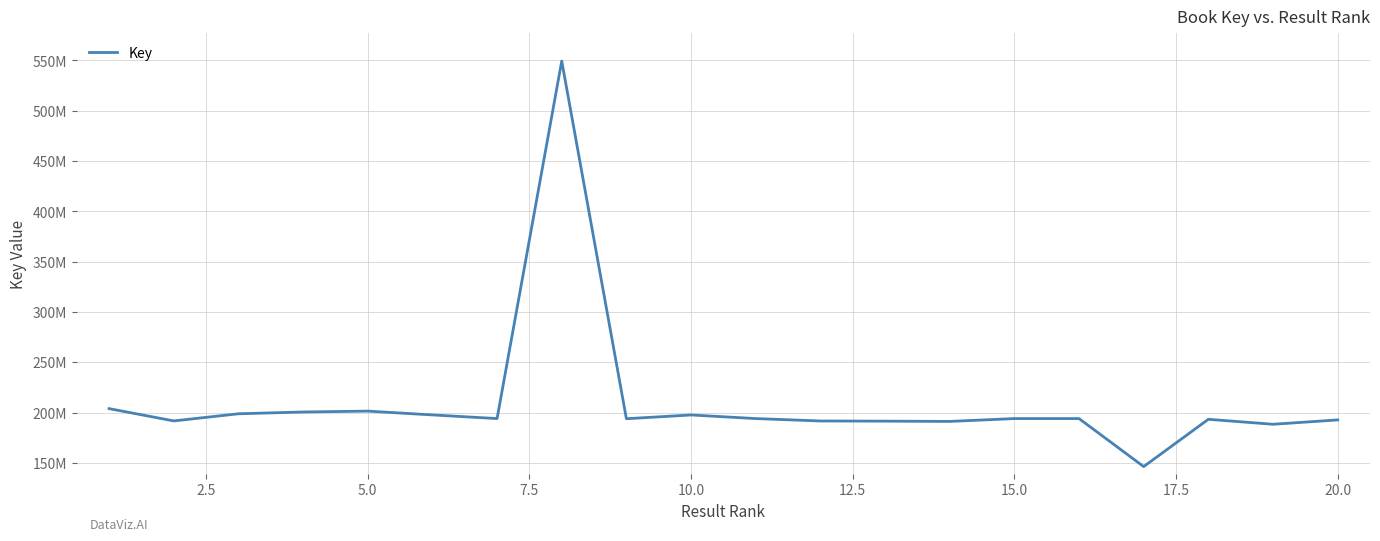

What is the sum of all values?

4206532291